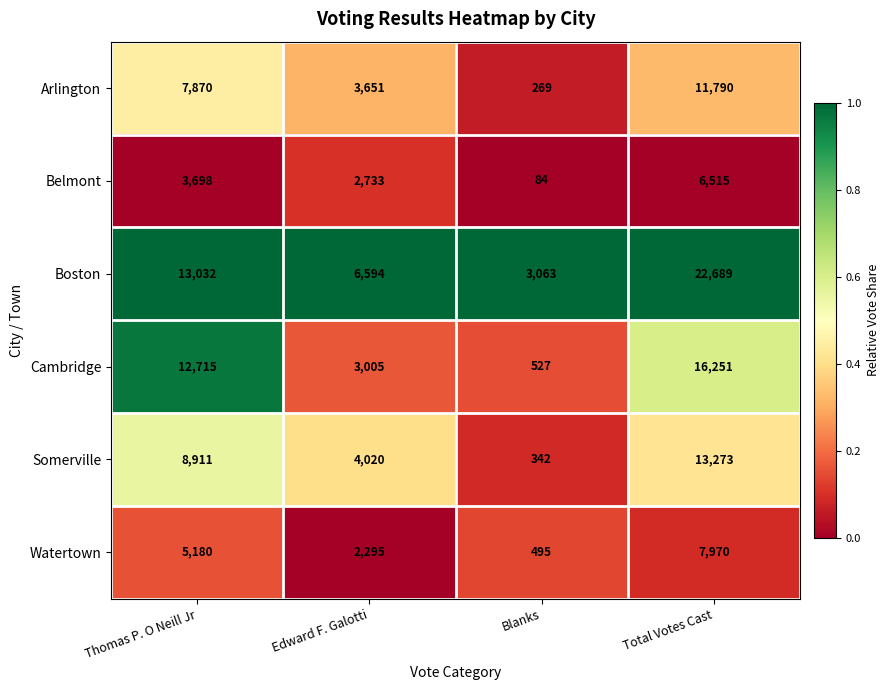

Reading left to right, extract all data points from this chart.

Arlington: 7870	3651	269	11790
Belmont: 3698	2733	84	6515
Boston: 13032	6594	3063	22689
Cambridge: 12715	3005	527	16251
Somerville: 8911	4020	342	13273
Watertown: 5180	2295	495	7970